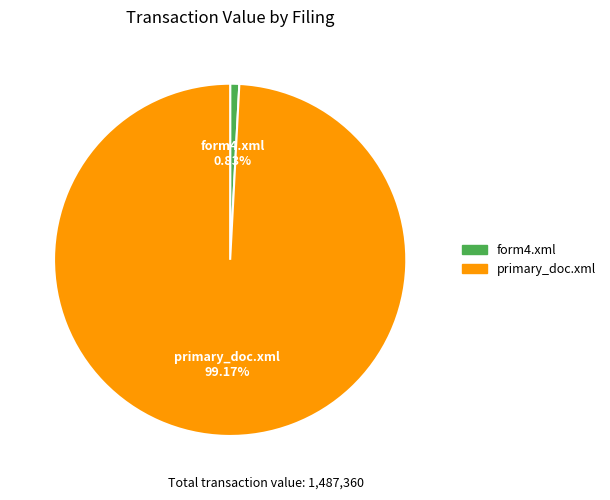

Between form4.xml and primary_doc.xml, which is larger?

primary_doc.xml